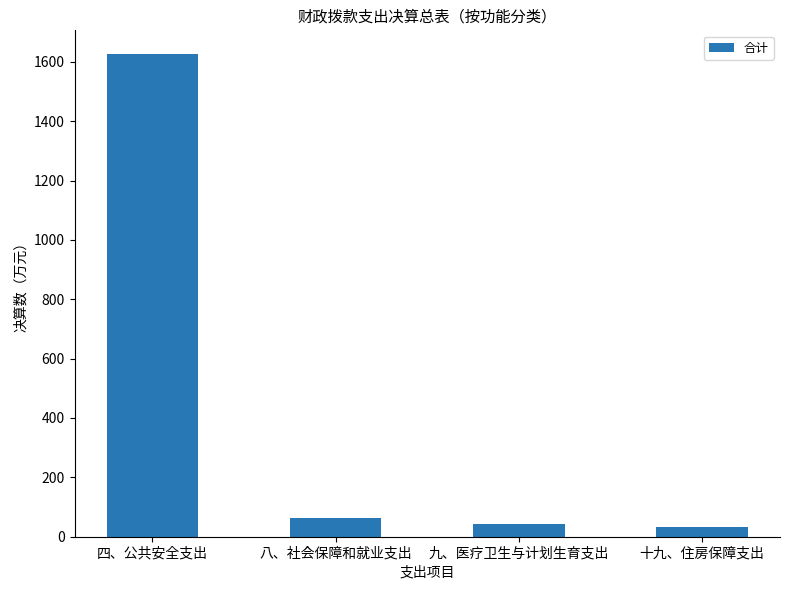

Reading right to left, transcribe all the data shown in this chart.

十九、住房保障支出=32.9	九、医疗卫生与计划生育支出=43.7	八、社会保障和就业支出=64.5	四、公共安全支出=1624.7